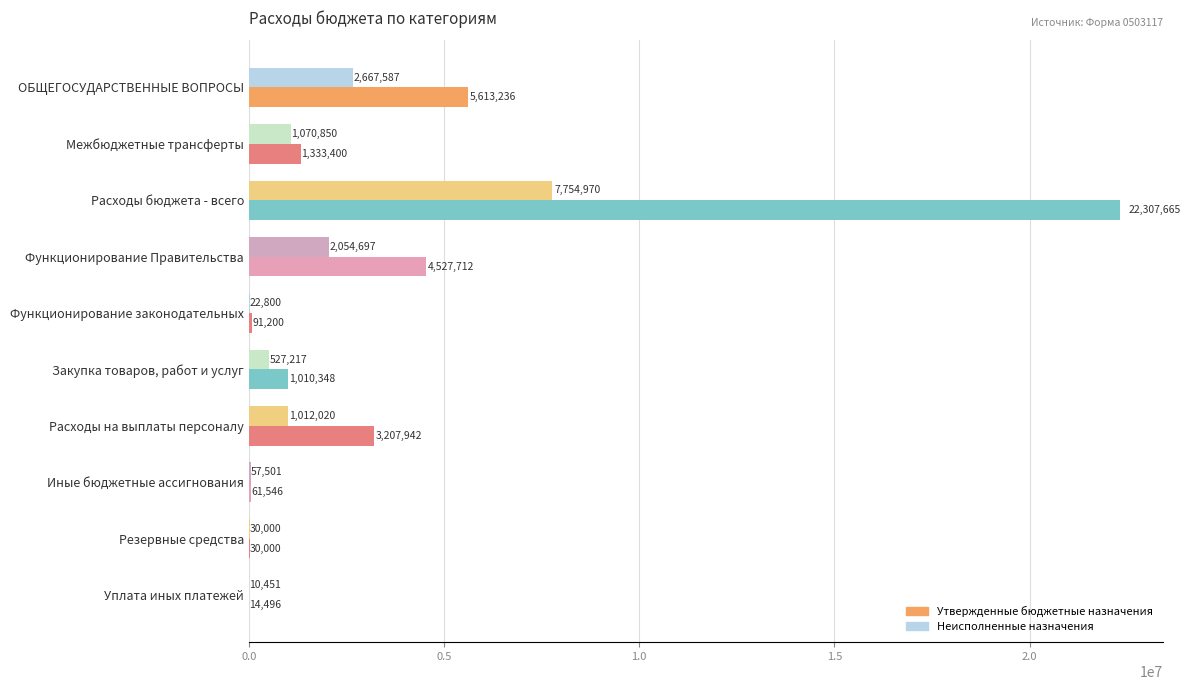

Which series changed the most between ОБЩЕГОСУДАРСТВЕННЫЕ ВОПРОСЫ and Функционирование Правительства?

Утвержденные бюджетные назначения